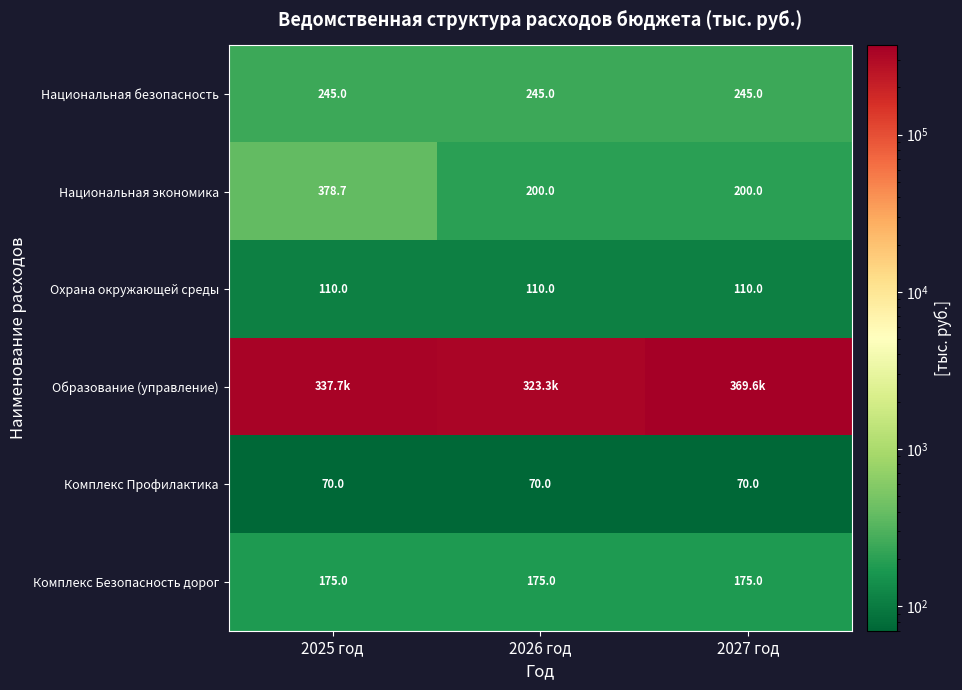

Is the value of Национальная безопасность at 2027 год greater than the value of Комплекс Безопасность дорог at 2025 год?

Yes